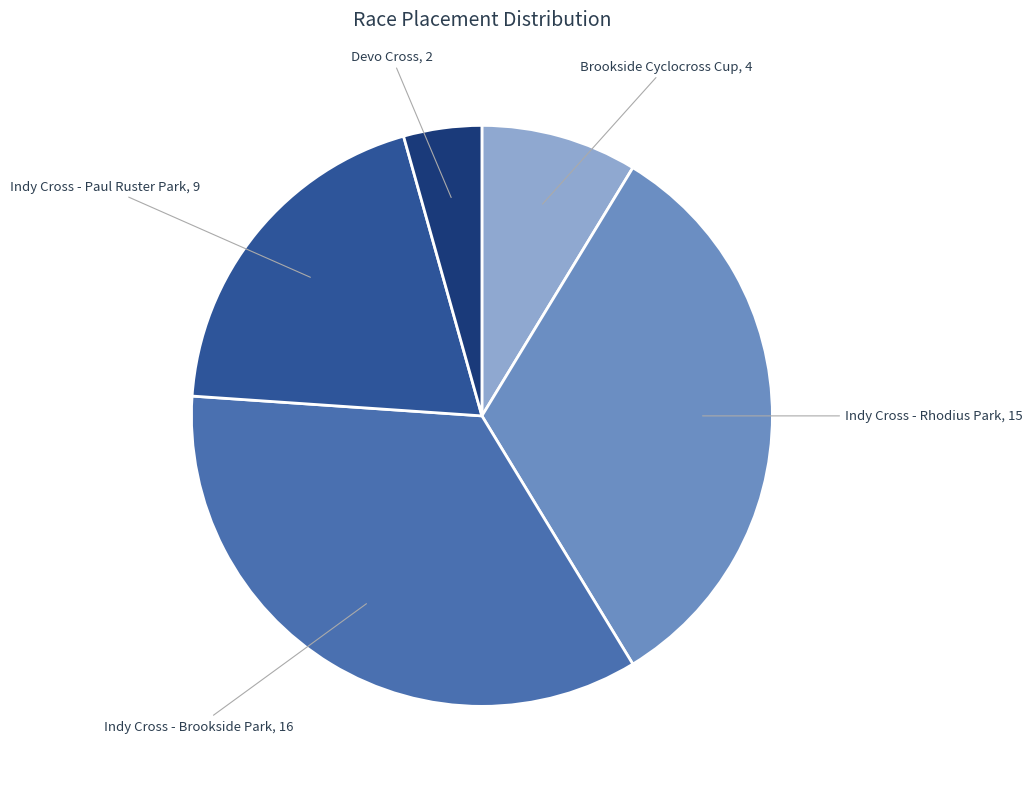

Count the number of slices in the pie.

5